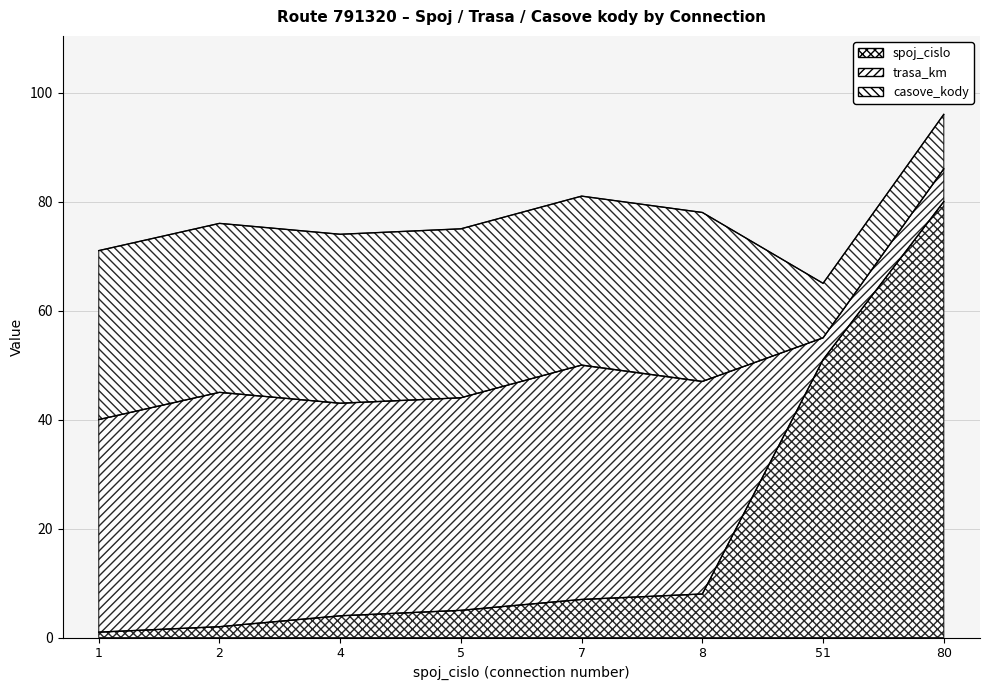

Read the spoj_cislo value at 80, to the nearest 5.

80